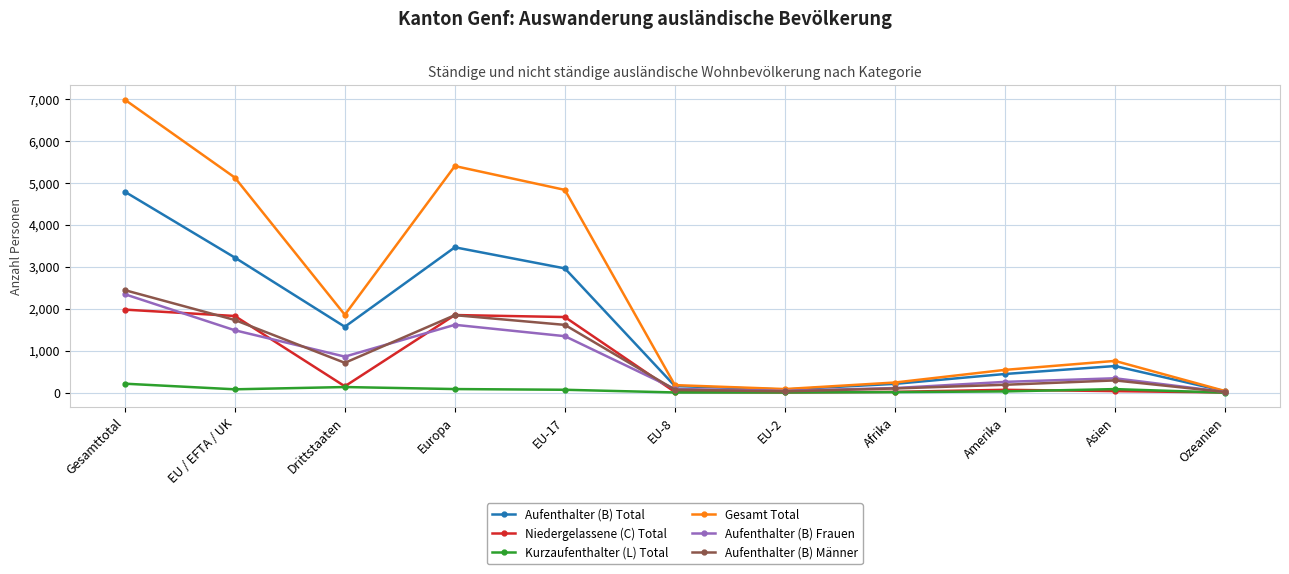

Which series has the largest range (max minus min)?

Gesamt Total